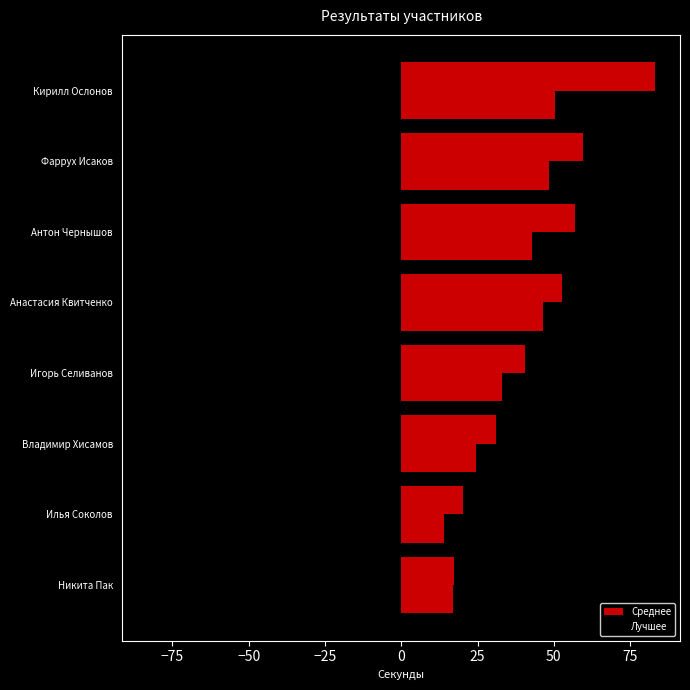

Are the bars grouped side by side (vs. stacked)?

Yes